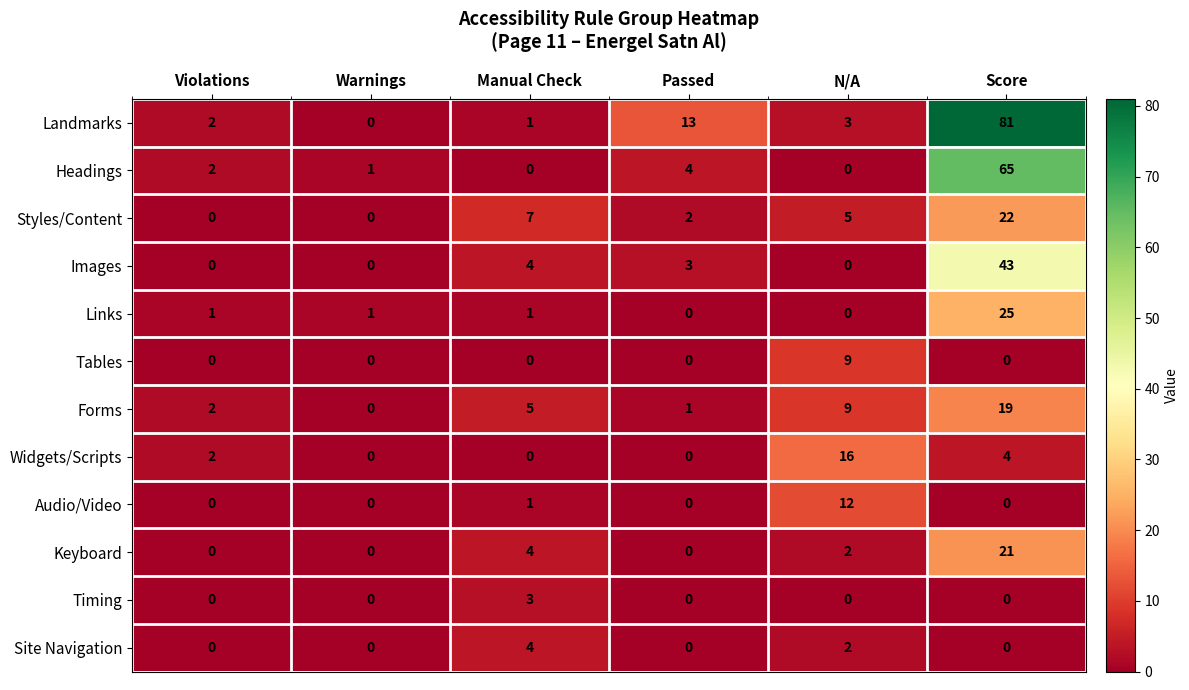

Rank the series by their maximum value, from lowest to highest.

Timing, Site Navigation, Tables, Audio/Video, Widgets/Scripts, Forms, Keyboard, Styles/Content, Links, Images, Headings, Landmarks